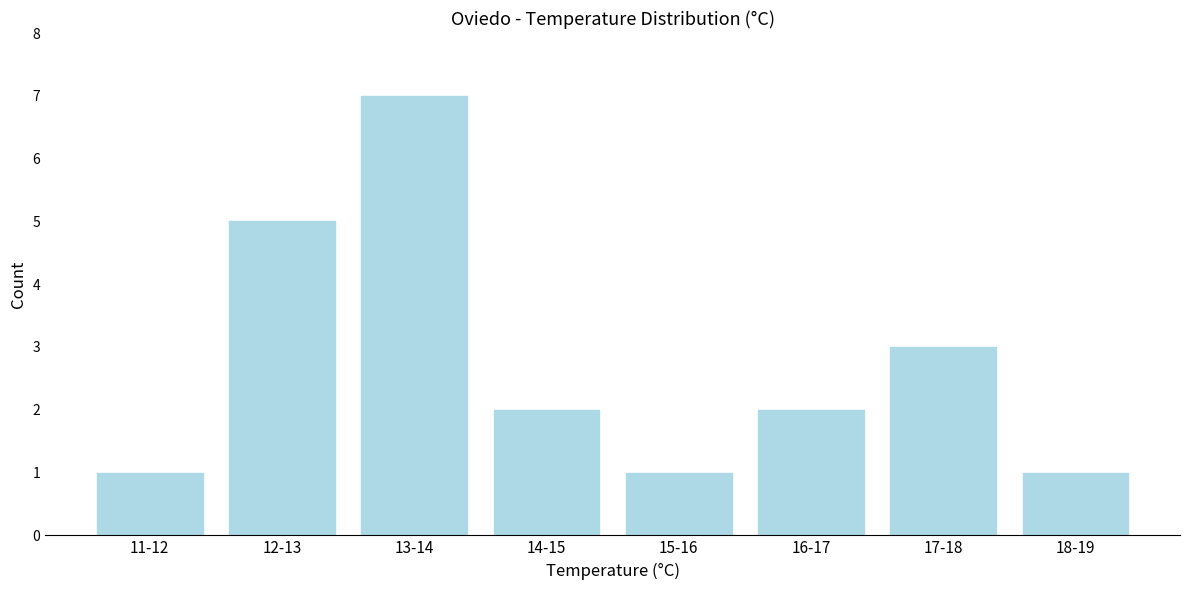

Reading left to right, transcribe all the data shown in this chart.

11-12=1	12-13=5	13-14=7	14-15=2	15-16=1	16-17=2	17-18=3	18-19=1